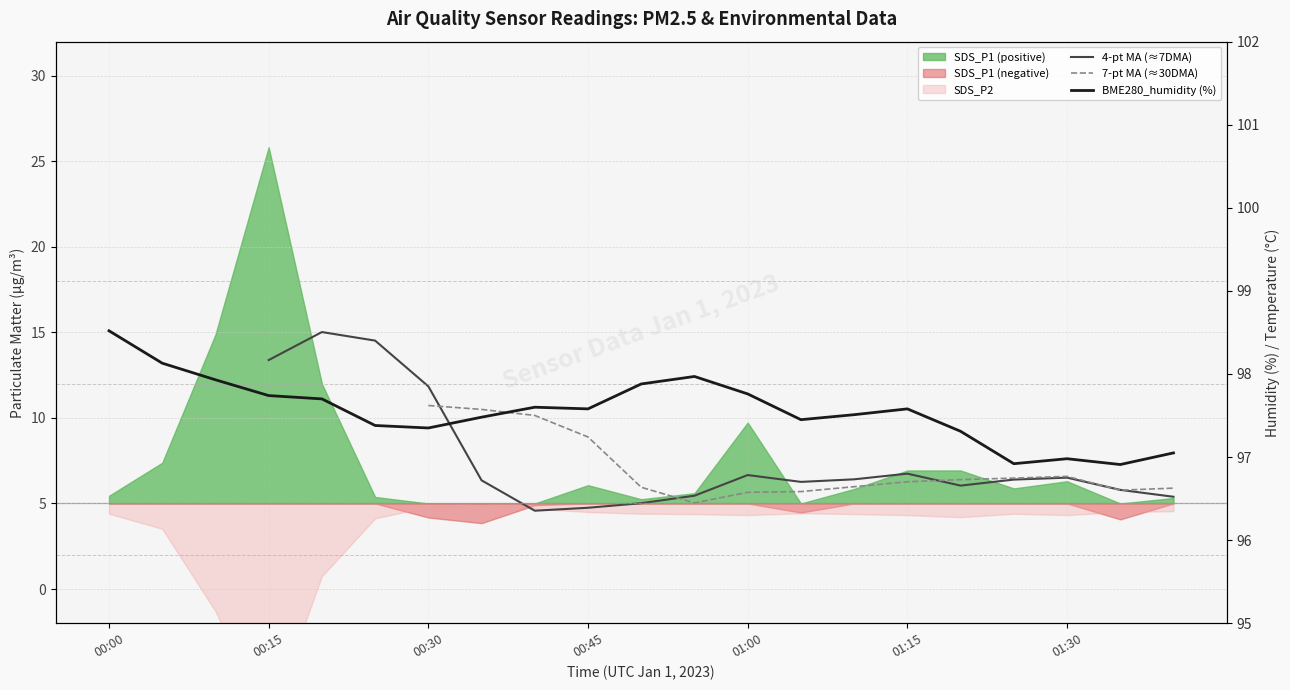

At which category is the sum across all series the highest?

00:30